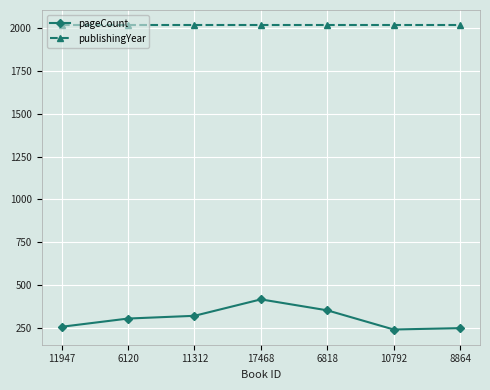

True or false: pageCount and publishingYear cross at least once.

False